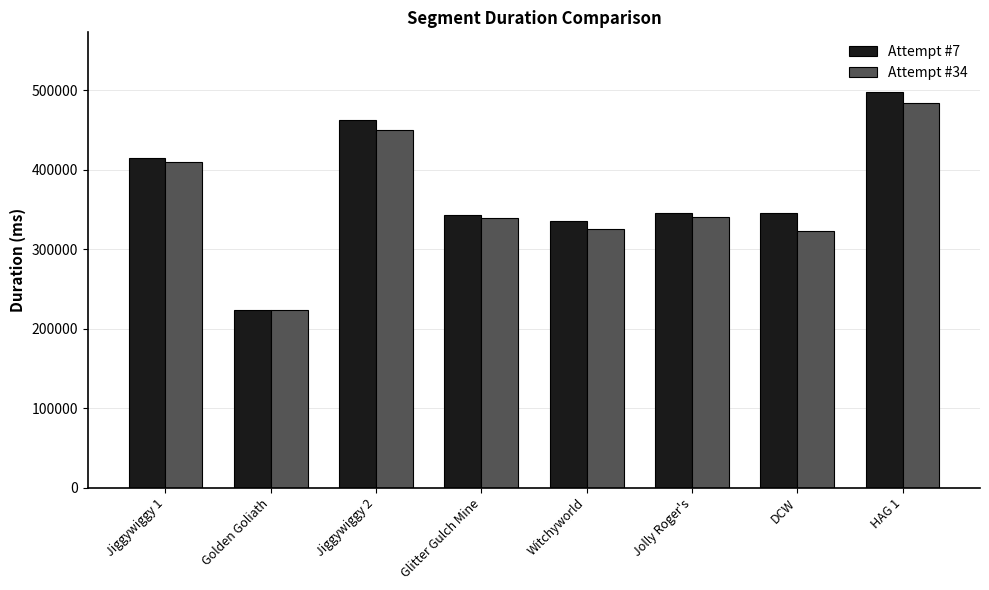

The Attempt #34 series shows 223437 at Golden Goliath. True or false?

True